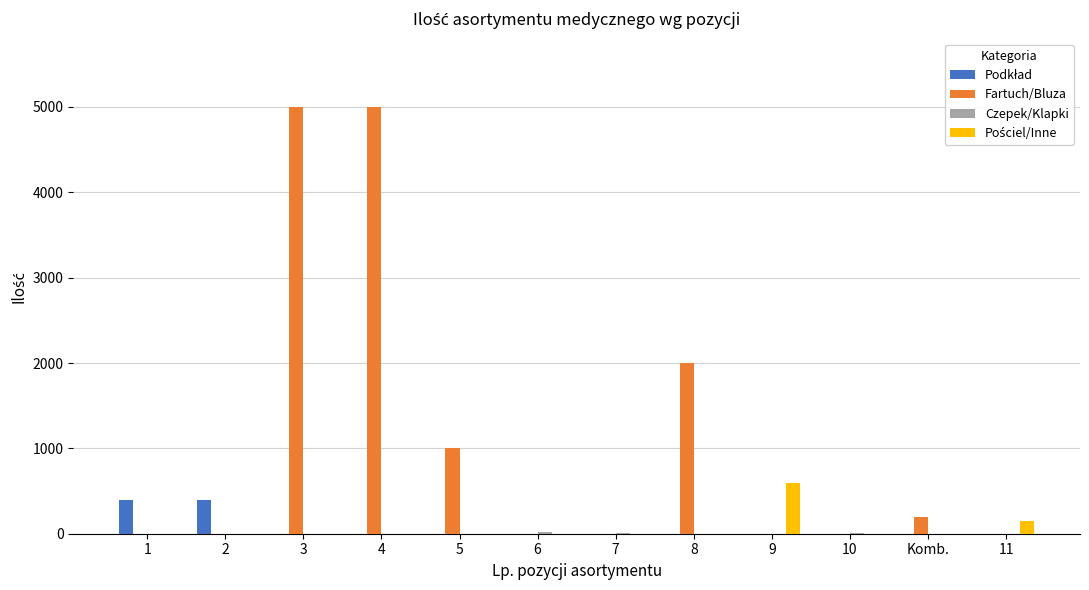

What is the greatest value displayed?

5000